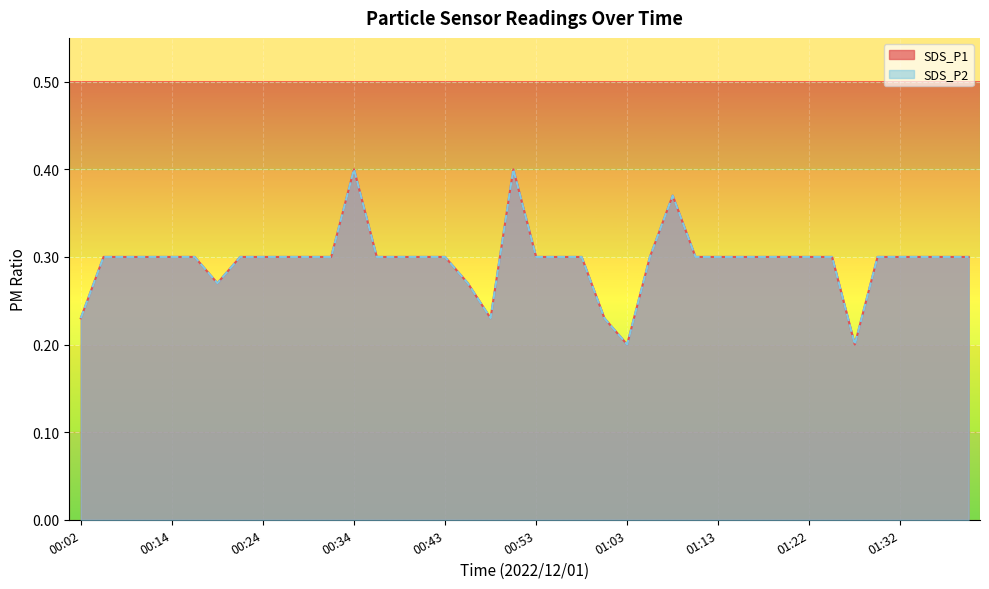

What is the value of the SDS_P1 point at the 17th from the left?

0.3